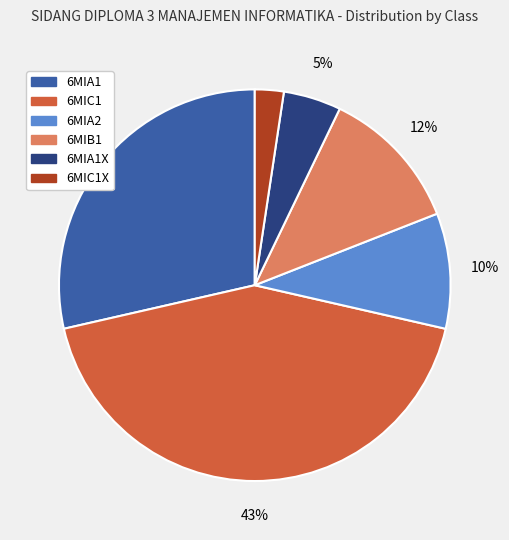

Is there a majority slice in this chart?

No